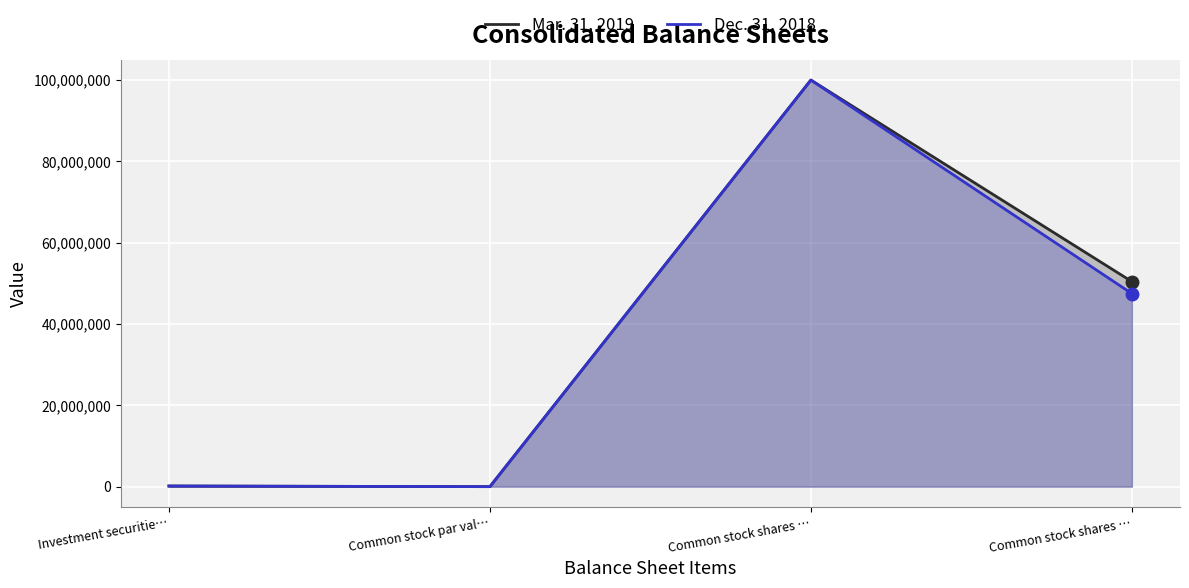

True or false: Mar. 31, 2019 and Dec. 31, 2018 intersect in this chart.

False